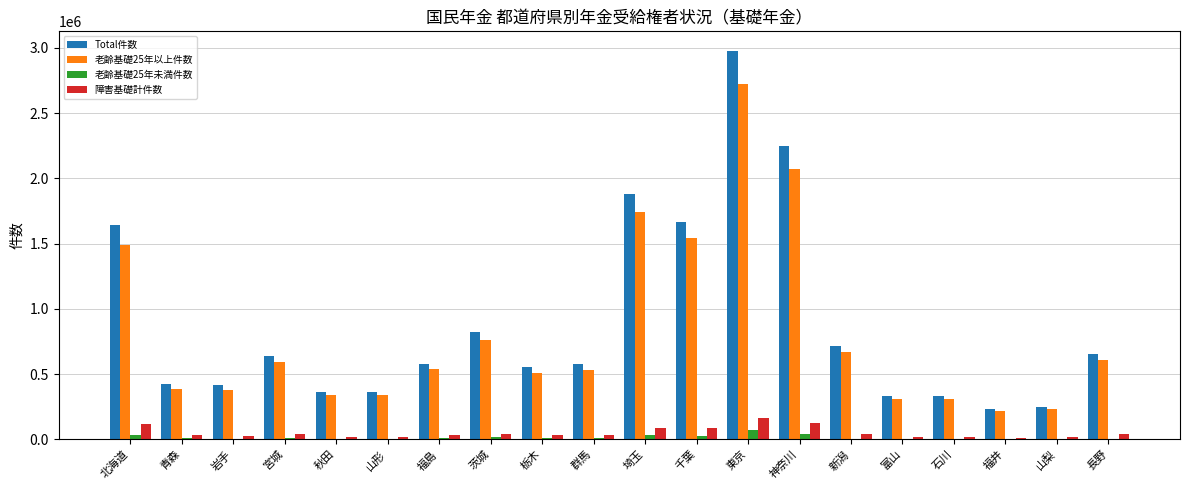

How many groups of bars are there?

20